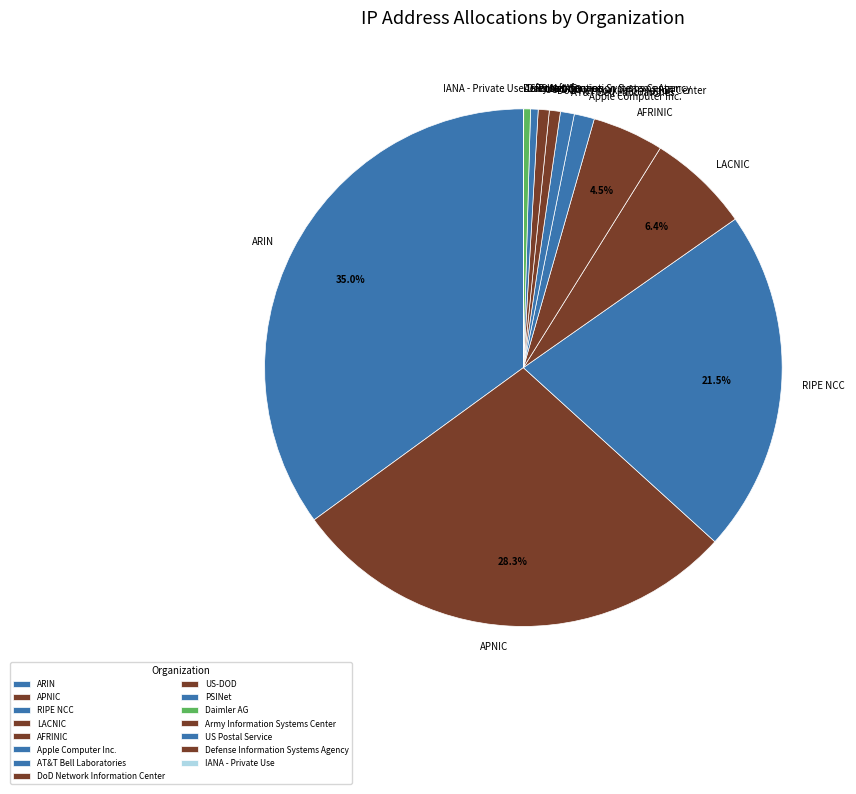

Is there any slice that represents more than half of the pie?

No